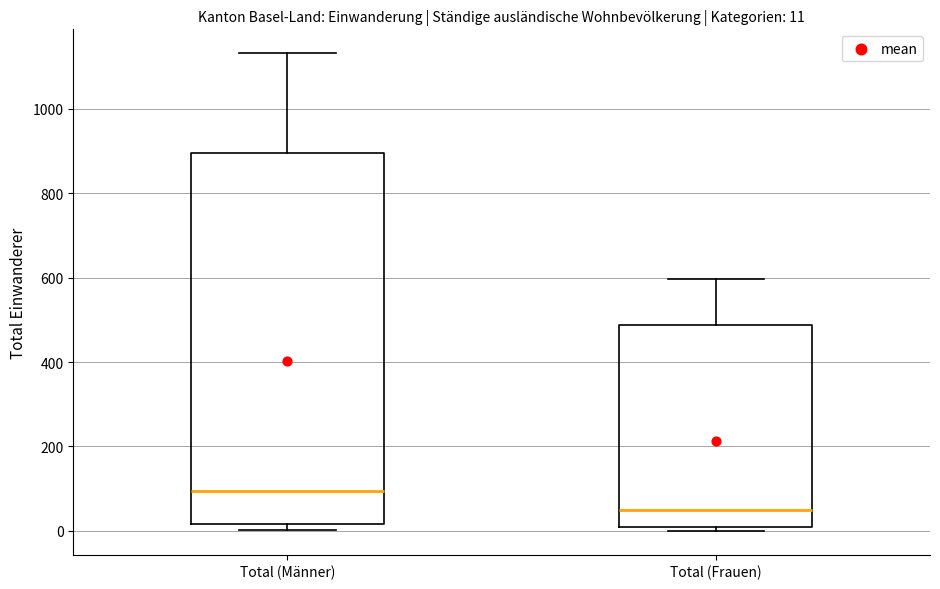

Which box is the tallest, from its lower edge to its upper edge?

Total (Männer)